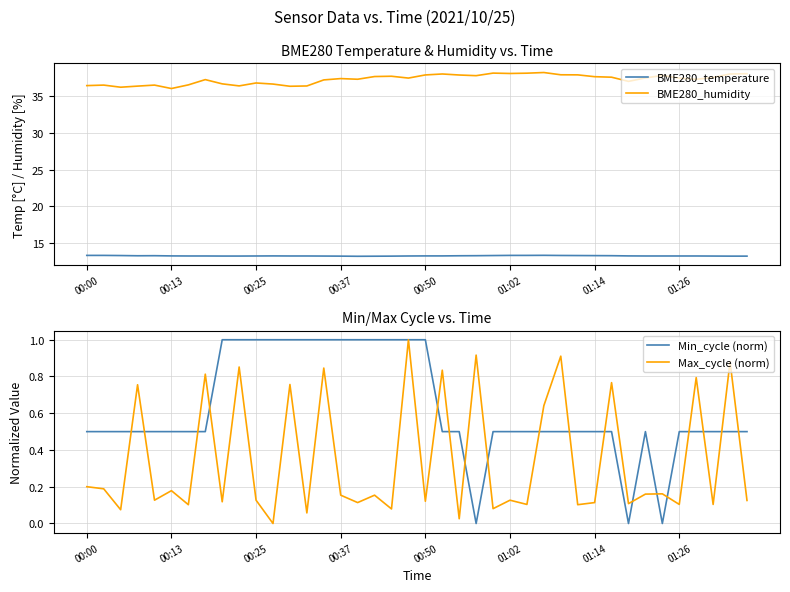

Does the chart display data point markers on the line(s)?

No